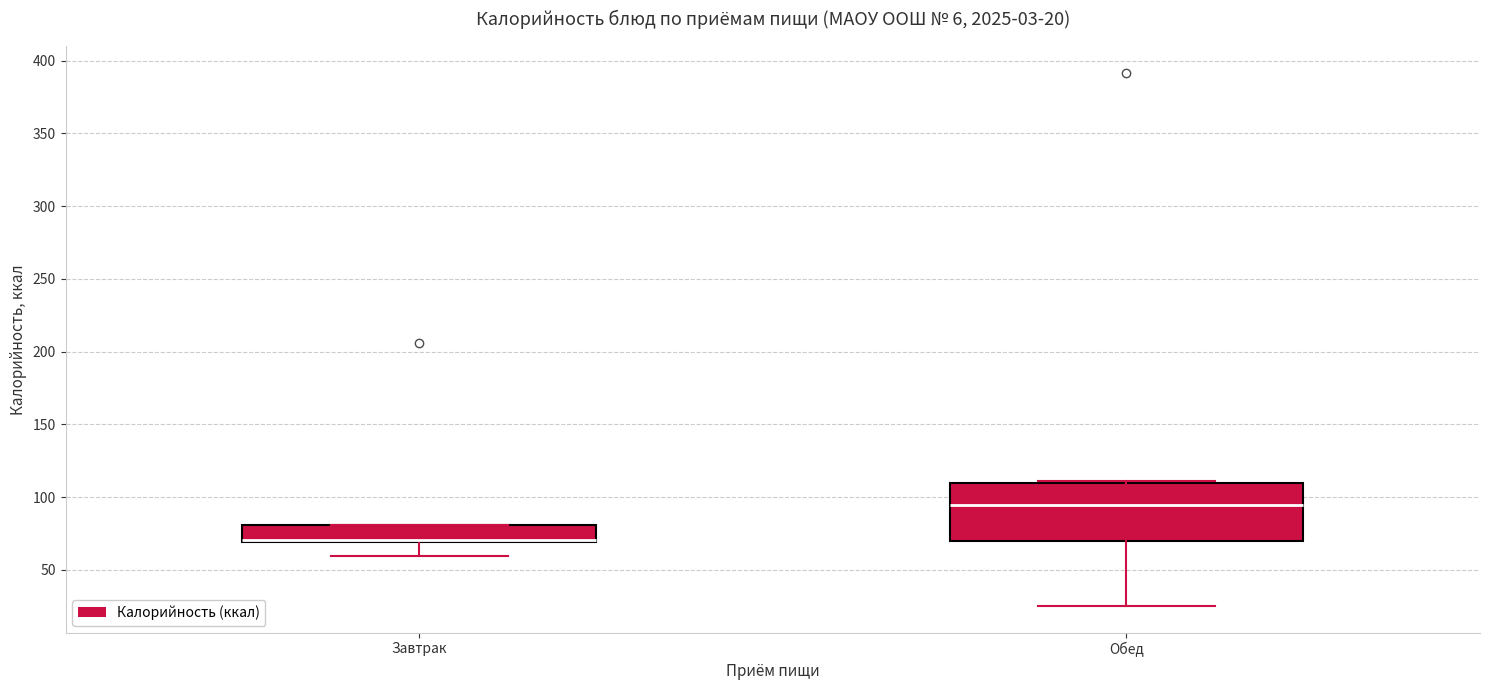

Comparing the boxes themselves (not the whiskers), which one is the tallest?

Обед